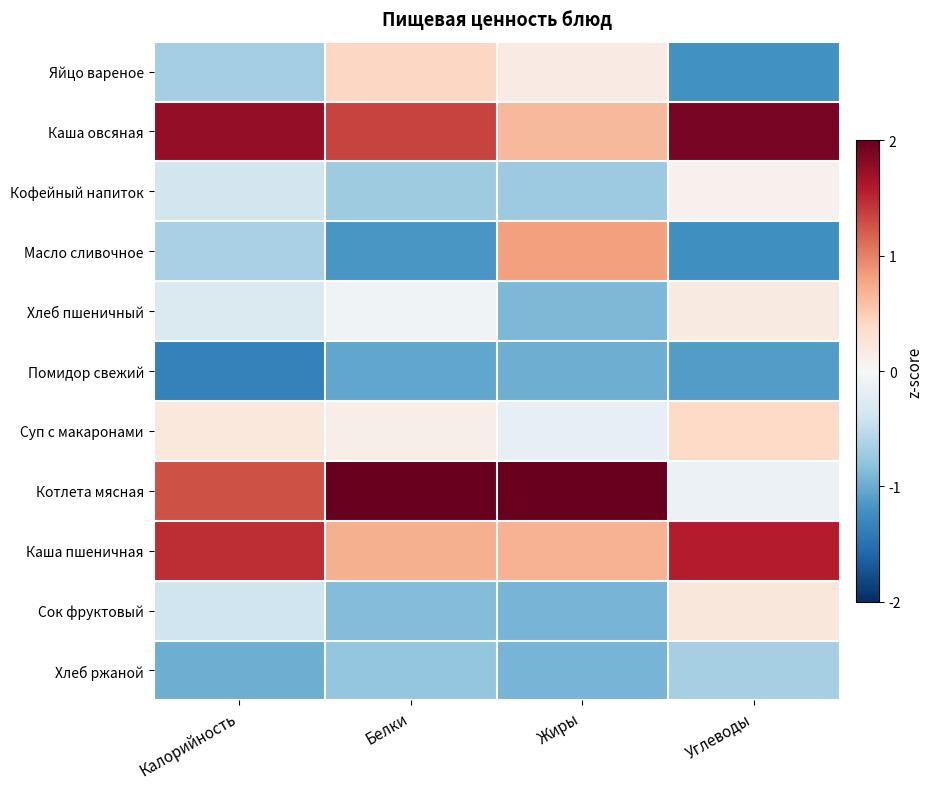

Which series has the widest spread of values?

Котлета мясная